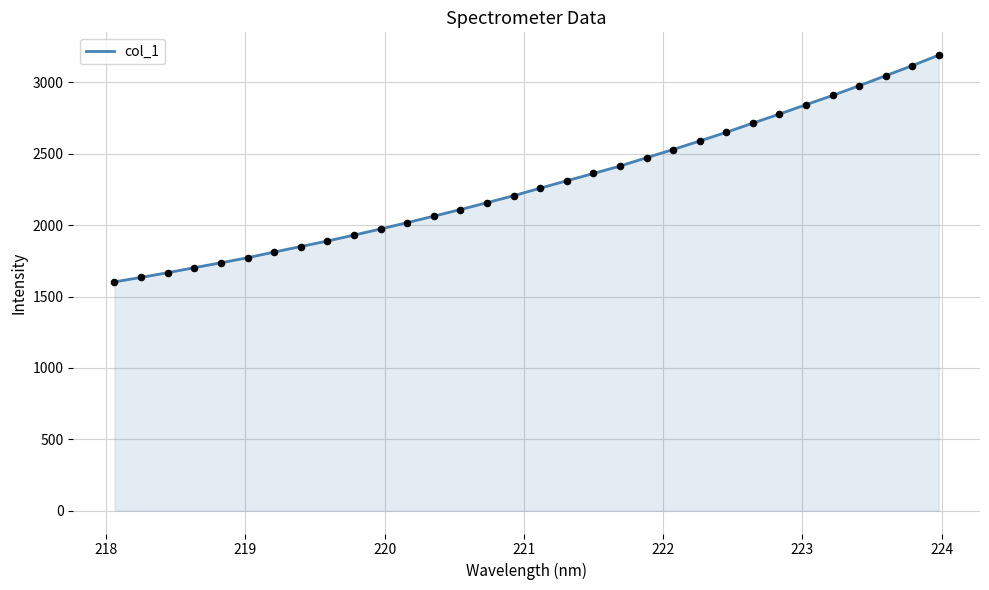

What is the difference between the maximum and minimum values?

1587.6